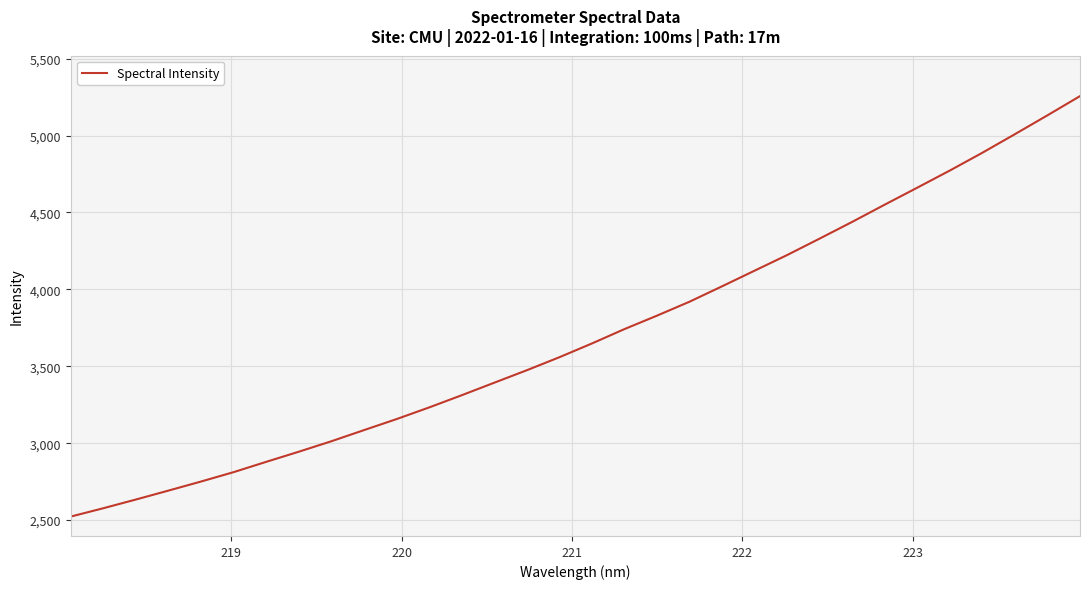

What is the difference between the maximum and second lowest values?

2679.1